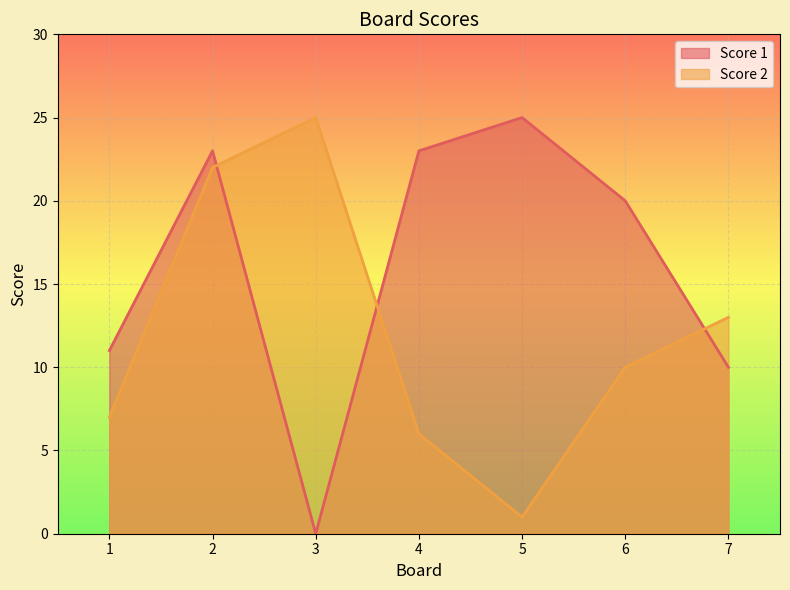

In Score 2, how many points are lower than both neighbors (excluding endpoints)?

1